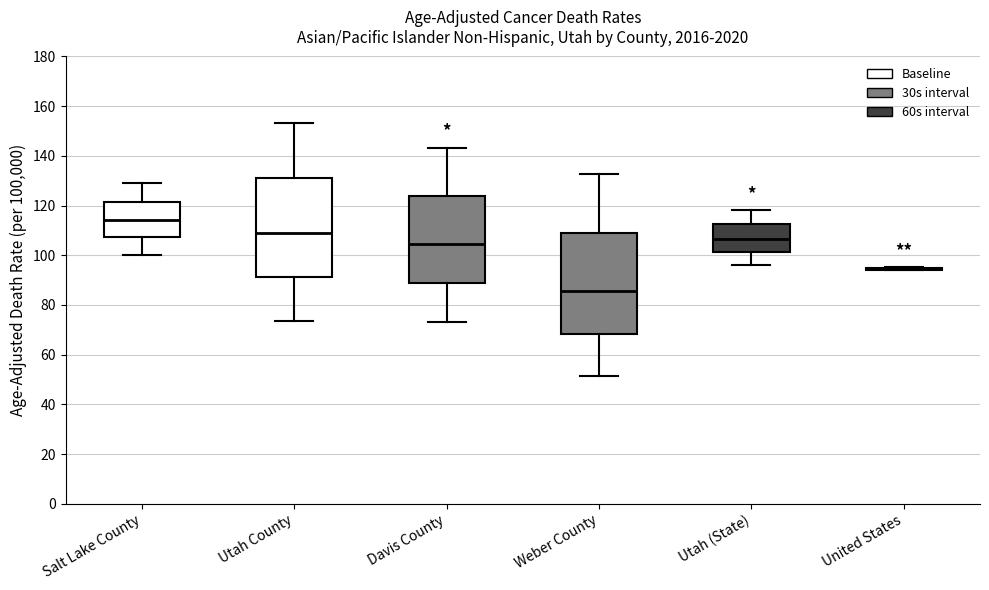

Reading left to right, read every box against the y-axis: the position of its median line, the range the box covers, and the ends of its whiskers. The values are not printed on the chart, so give them approximately, as read against the axis.

Salt Lake County: median 114, box 108 to 122, whiskers 100 to 130
Utah County: median 110, box 92 to 132, whiskers 74 to 154
Davis County: median 104, box 88 to 124, whiskers 74 to 144
Weber County: median 86, box 68 to 110, whiskers 52 to 132
Utah (State): median 106, box 102 to 112, whiskers 96 to 118
United States: box collapsed to a line at 94, whiskers 94 to 96